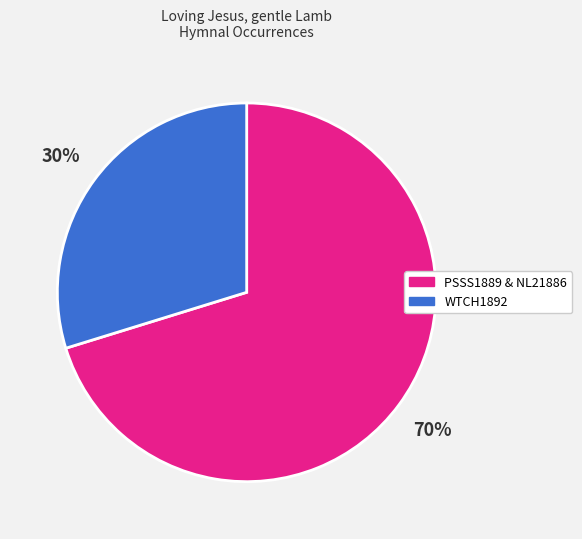

What is the ratio of the value at WTCH1892 to the value at PSSS1889 & NL21886?

0.4